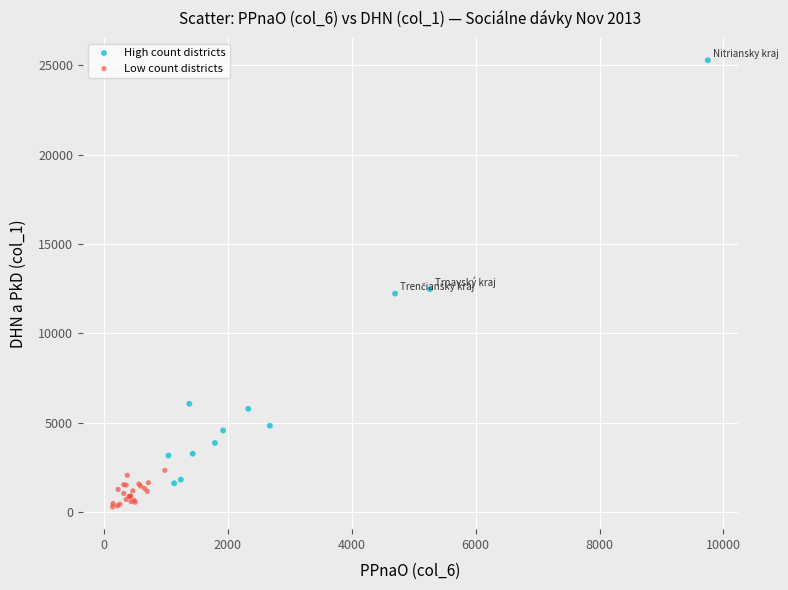

Which series reaches the maximum Y coordinate?

High count districts